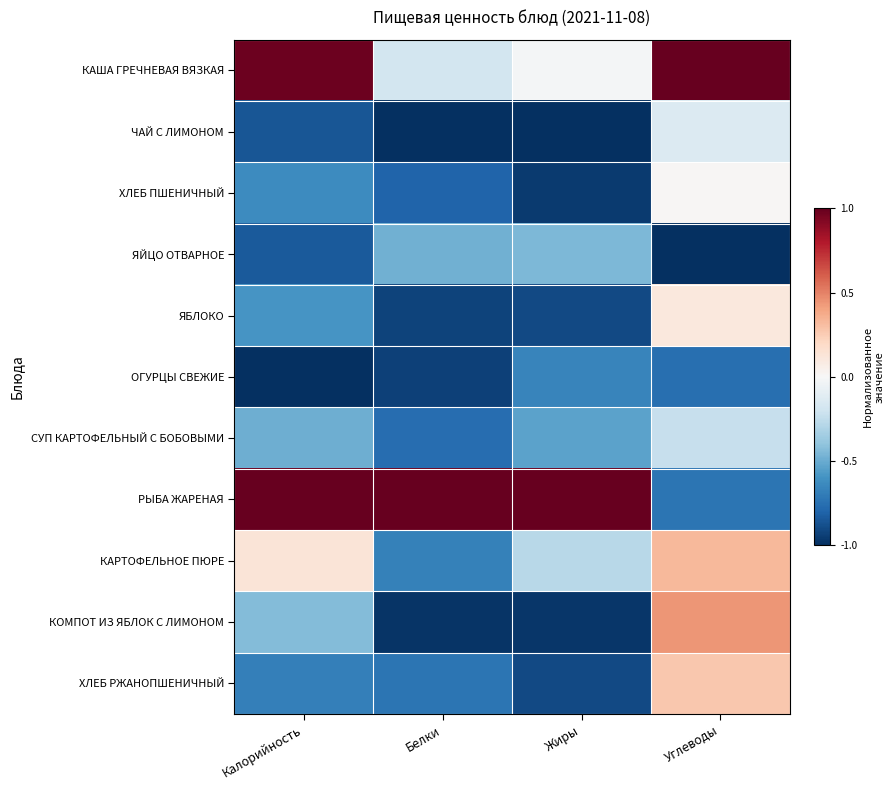

Reading left to right, what are all the values shown in this chart?

КАША ГРЕЧНЕВАЯ ВЯЗКАЯ: Калорийность=1.0	Белки=-0.2	Жиры=-0.0	Углеводы=1.0
ЧАЙ С ЛИМОНОМ: Калорийность=-0.9	Белки=-1.0	Жиры=-1.0	Углеводы=-0.1
ХЛЕБ ПШЕНИЧНЫЙ: Калорийность=-0.6	Белки=-0.8	Жиры=-1.0	Углеводы=0.0
ЯЙЦО ОТВАРНОЕ: Калорийность=-0.8	Белки=-0.5	Жиры=-0.4	Углеводы=-1.0
ЯБЛОКО: Калорийность=-0.6	Белки=-0.9	Жиры=-0.9	Углеводы=0.1
ОГУРЦЫ СВЕЖИЕ: Калорийность=-1.0	Белки=-0.9	Жиры=-0.7	Углеводы=-0.8
СУП КАРТОФЕЛЬНЫЙ С БОБОВЫМИ: Калорийность=-0.5	Белки=-0.8	Жиры=-0.5	Углеводы=-0.2
РЫБА ЖАРЕНАЯ: Калорийность=1.0	Белки=1.0	Жиры=1.0	Углеводы=-0.7
КАРТОФЕЛЬНОЕ ПЮРЕ: Калорийность=0.1	Белки=-0.7	Жиры=-0.3	Углеводы=0.3
КОМПОТ ИЗ ЯБЛОК С ЛИМОНОМ: Калорийность=-0.4	Белки=-1.0	Жиры=-1.0	Углеводы=0.4
ХЛЕБ РЖАНОПШЕНИЧНЫЙ: Калорийность=-0.7	Белки=-0.7	Жиры=-0.9	Углеводы=0.3